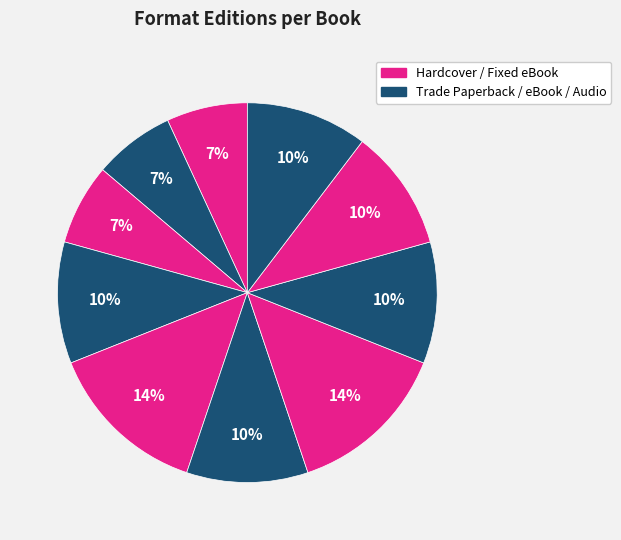

How many segments does this pie chart have?

10